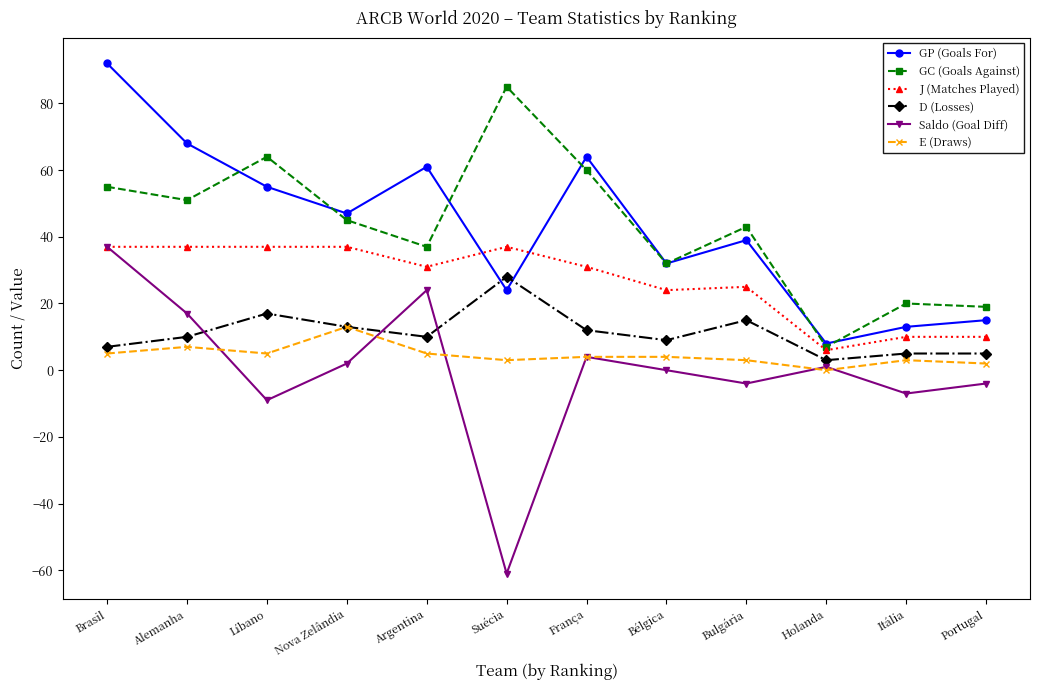

What is the total value across all series at Brasil?

233